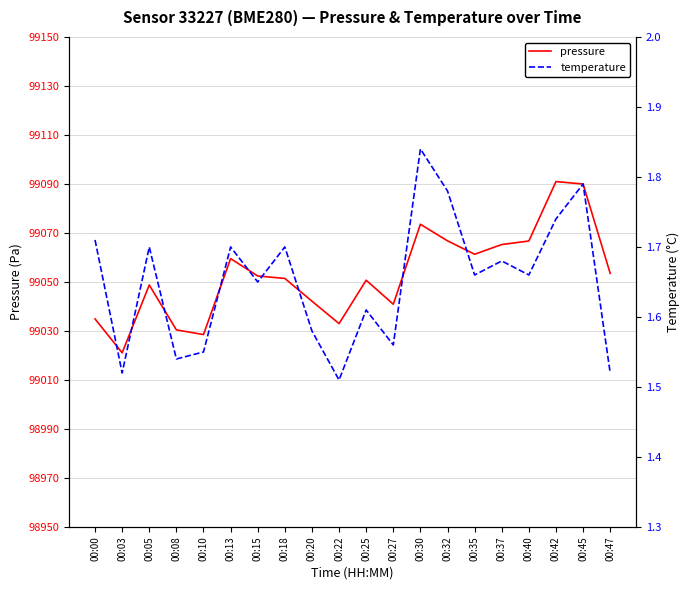

What is the difference between the highest and lowest values at 00:32?

99065.0